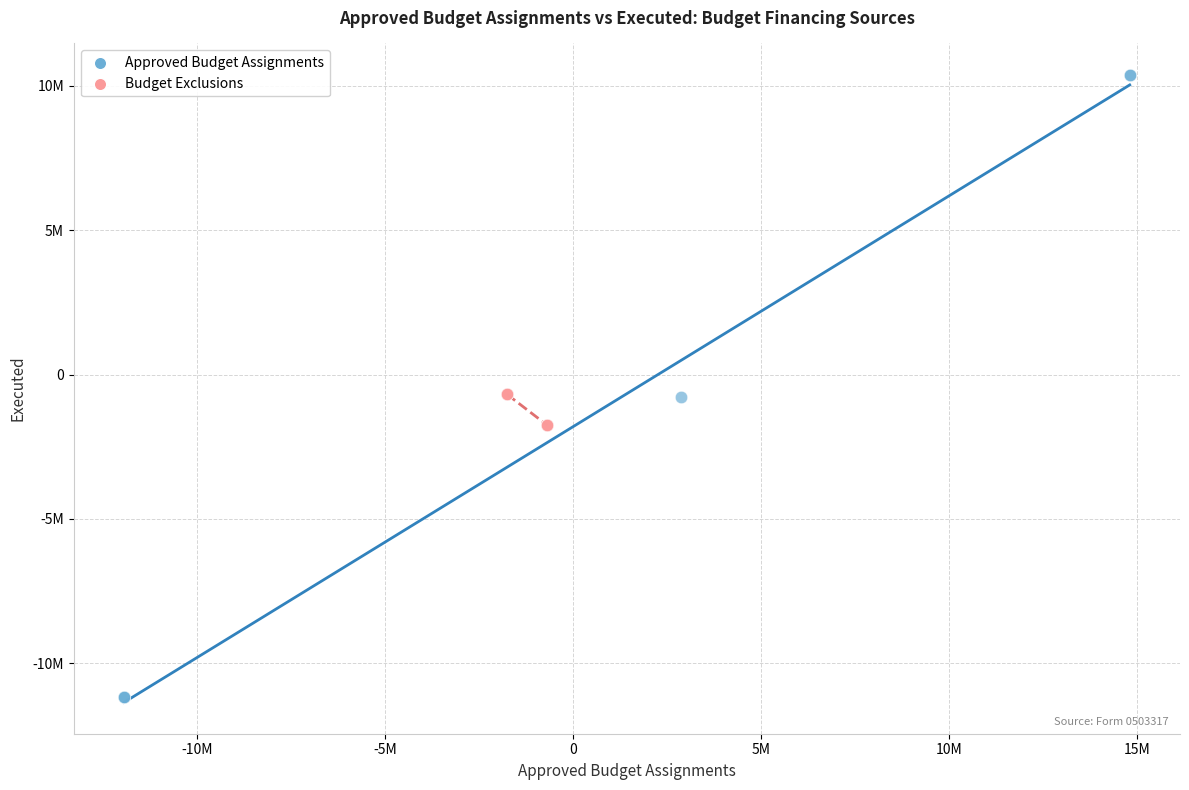

Which series reaches the maximum Y coordinate?

Approved Budget Assignments